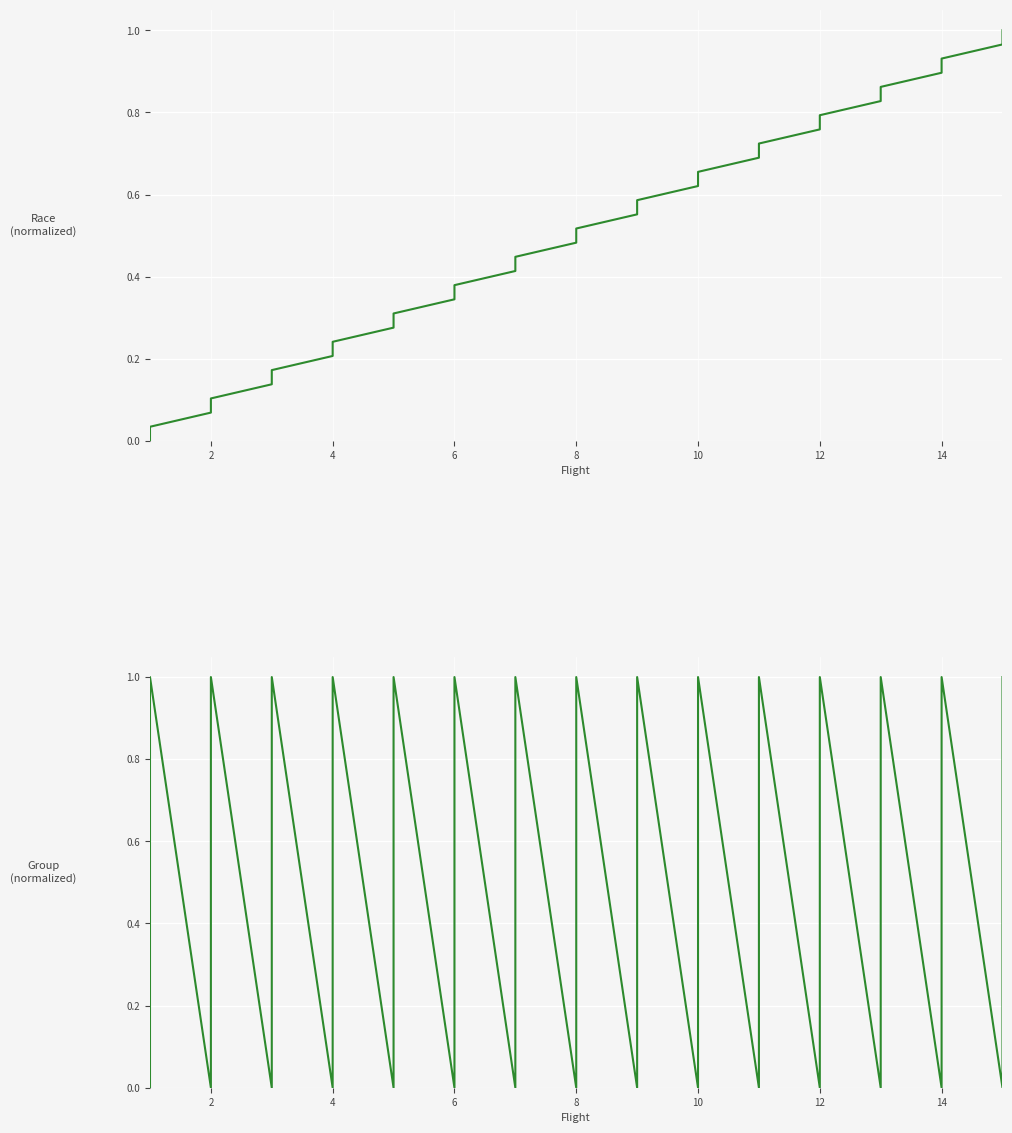

What is the label of the 18th point from the right?

12